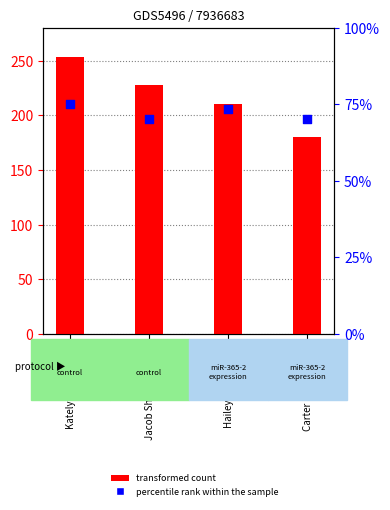

Which series contains the lowest Y value?

percentile rank within the sample